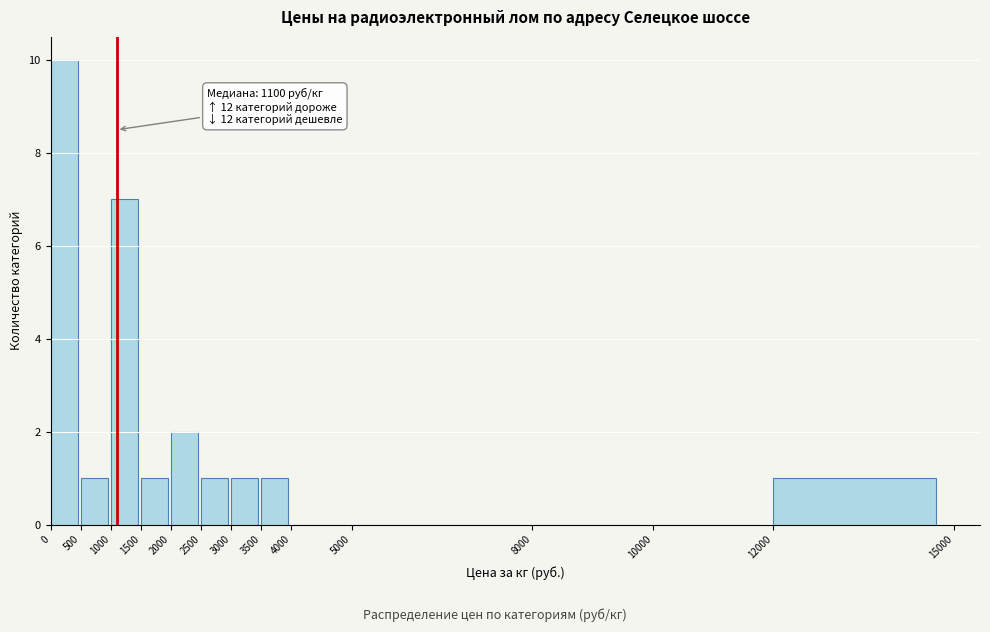

Over which range of the x-axis is the bar tallest?

0 to 500